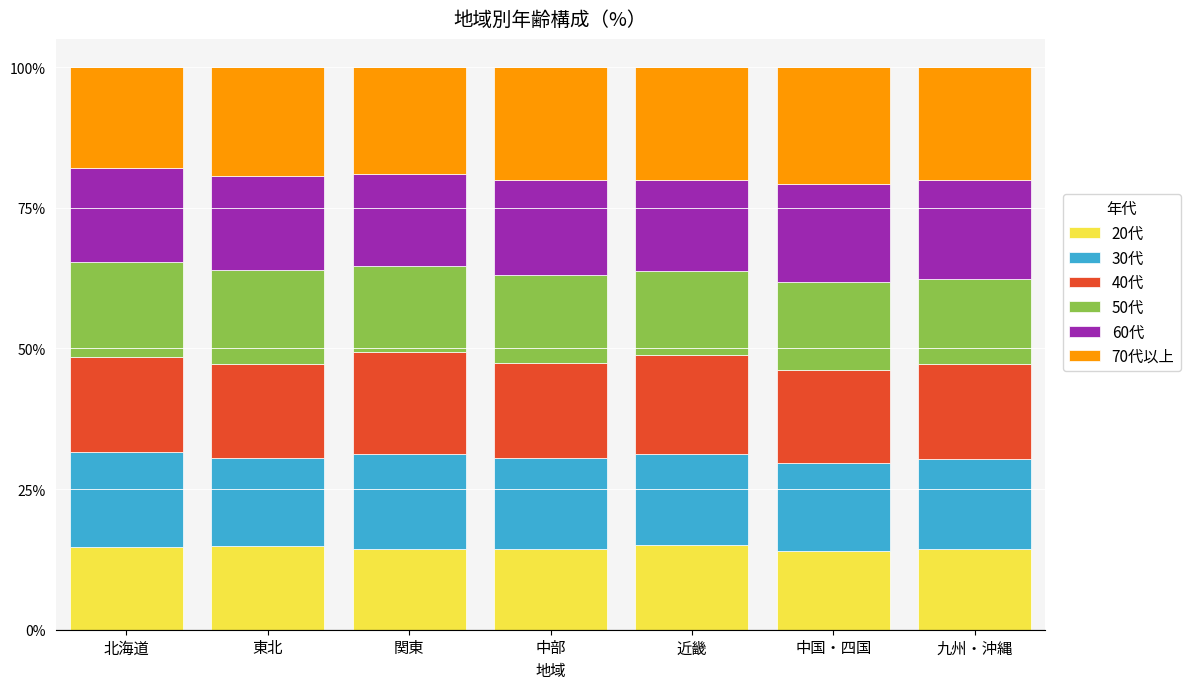

What are all the series names shown in the legend?

20代, 30代, 40代, 50代, 60代, 70代以上